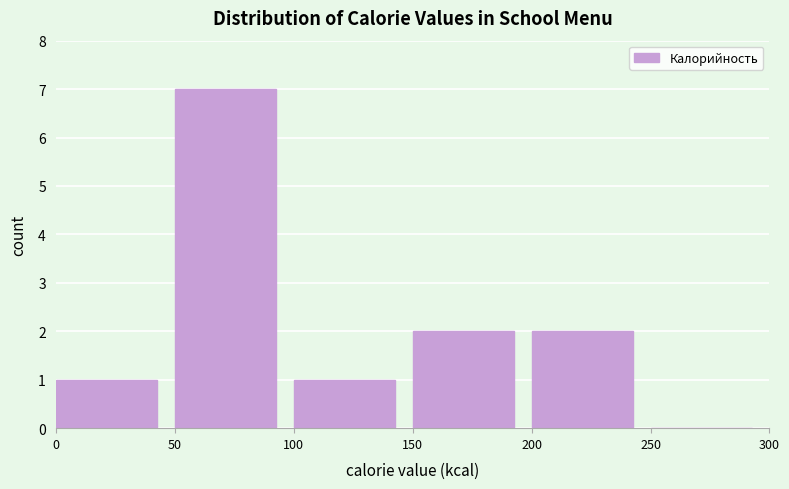

Which range on the x-axis has the tallest bar?

50 to 100